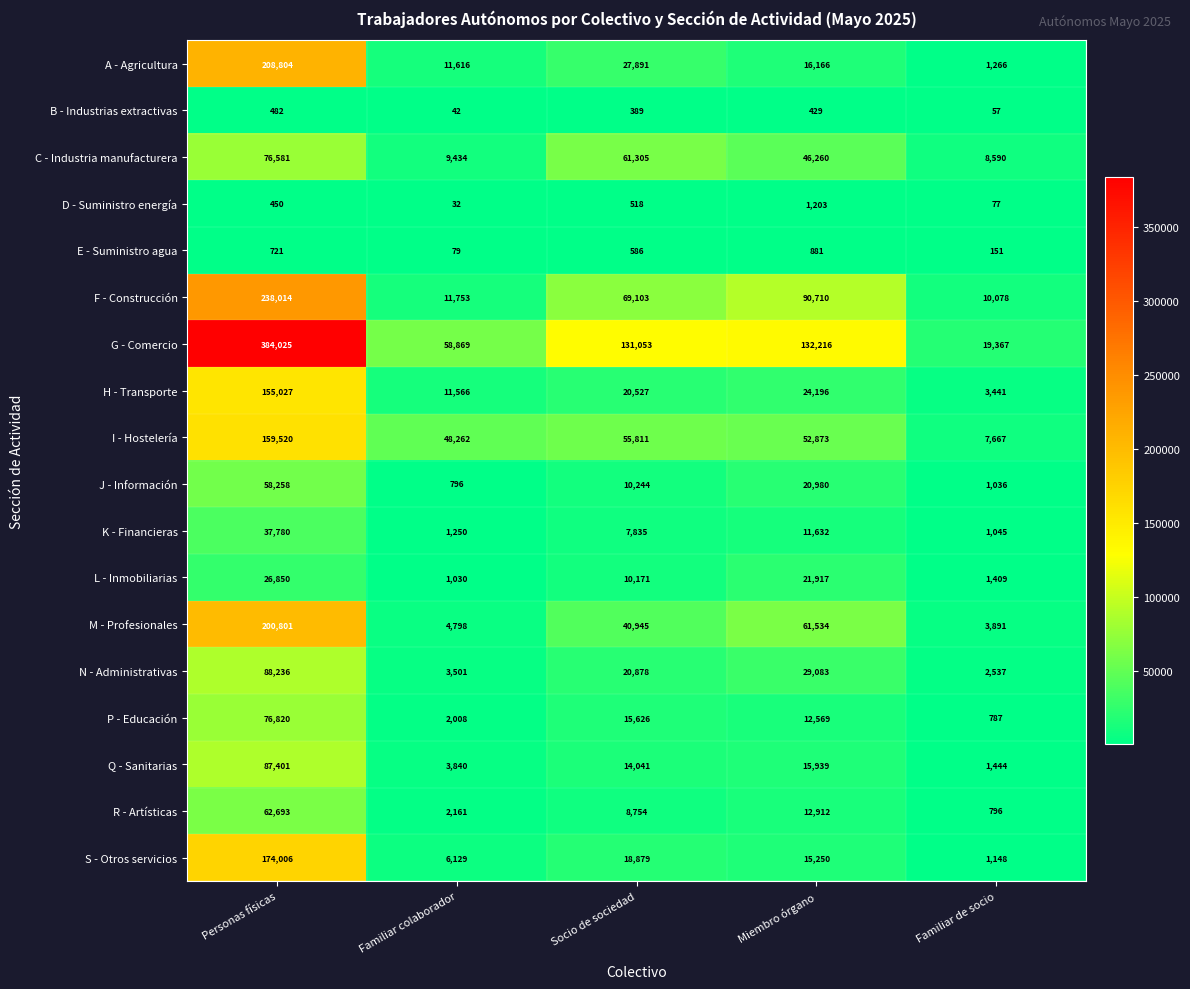

True or false: C - Industria manufacturera has a value of 5355 at Familiar de socio.

False